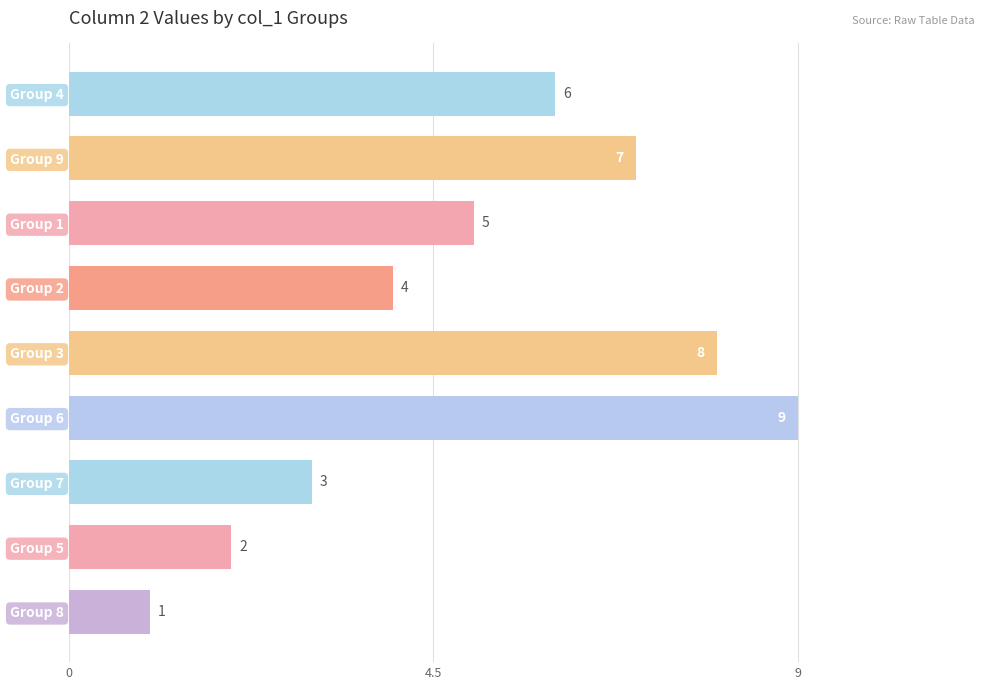

Which label corresponds to the smallest value in the chart?

Group 8